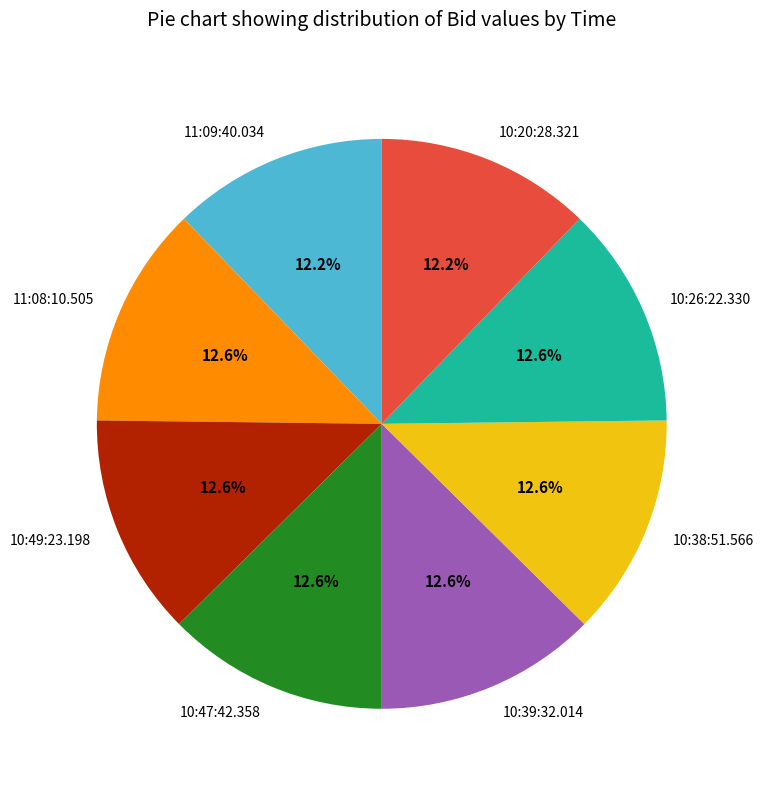

Is the sum of 11:09:40.034 and 10:39:32.014 greater than half?

No